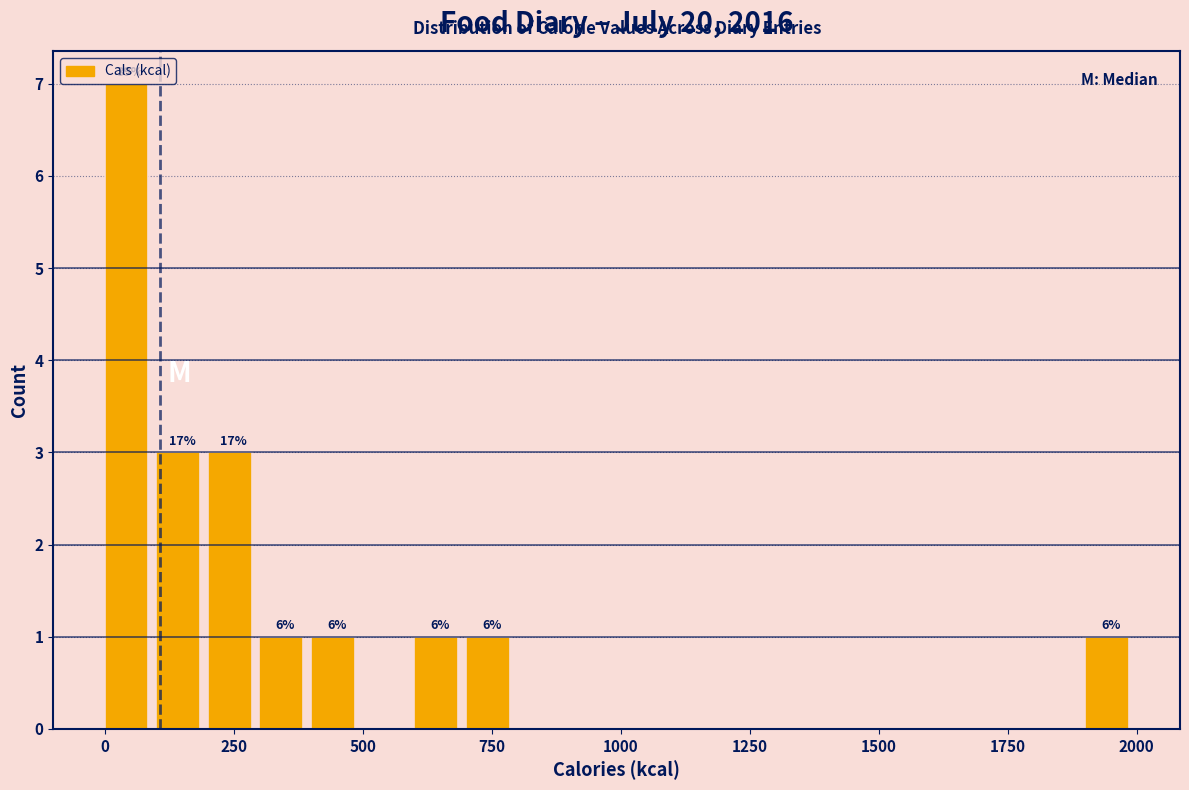

Around what value on the x-axis is the tallest bar? Give the approximate position of its centre, as read against the axis.

50